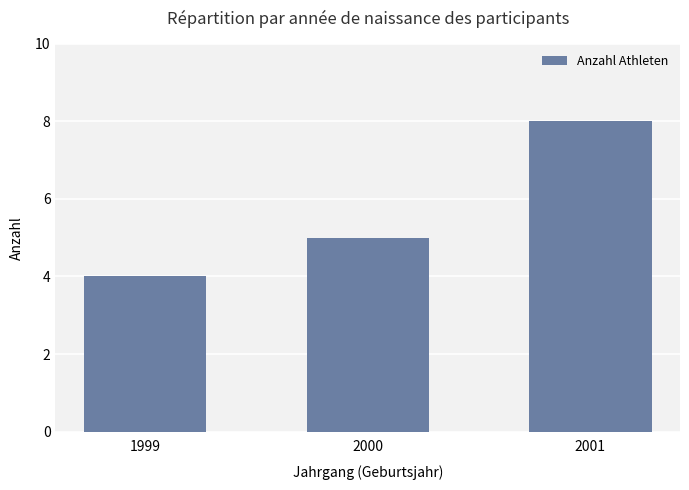

True or false: the data shows 6 at 1999.

False